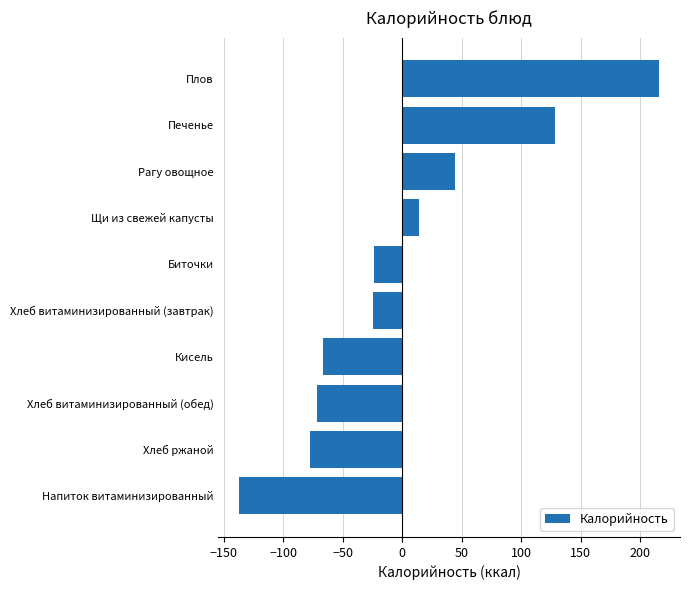

The value at Хлеб витаминизированный (обед) is -21.3. True or false?

False